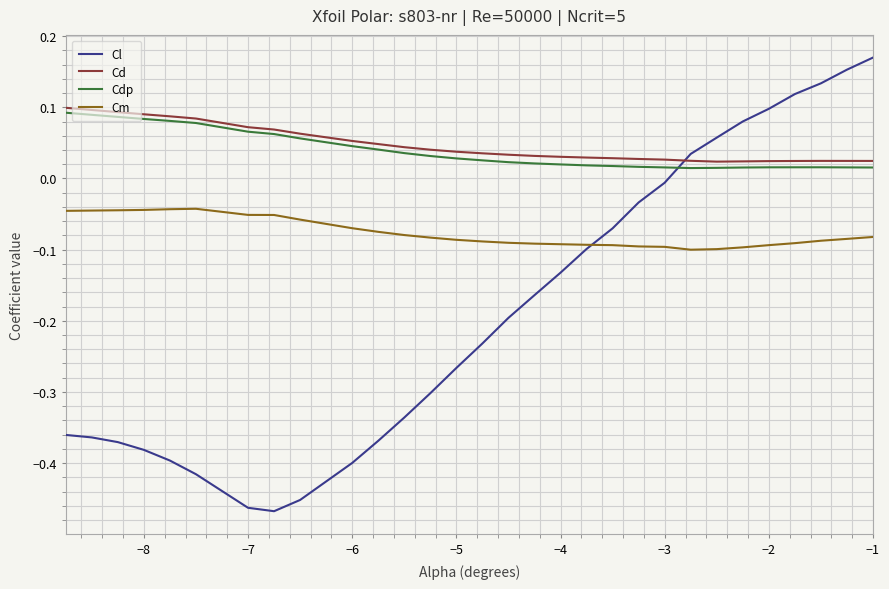

Which series has the largest range (max minus min)?

Cl